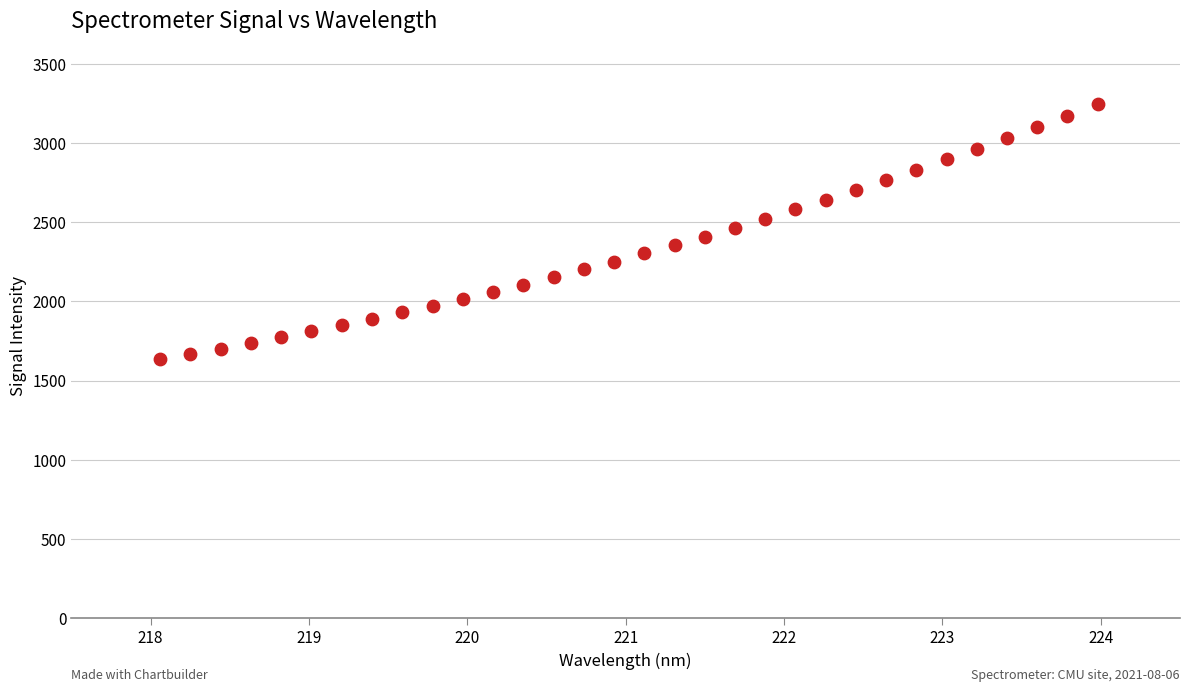

What is the range of Y values (max minus min)?

1608.8